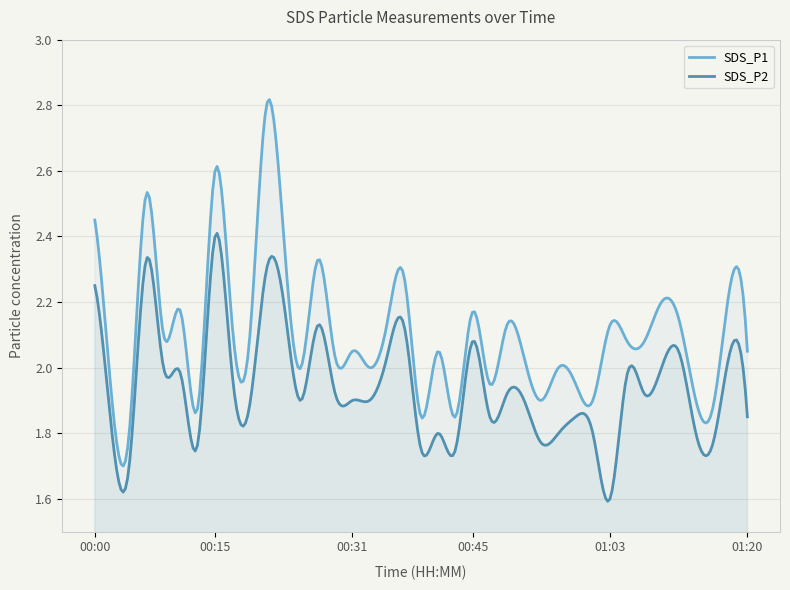

What is the label of the 39th point from the left?

01:20